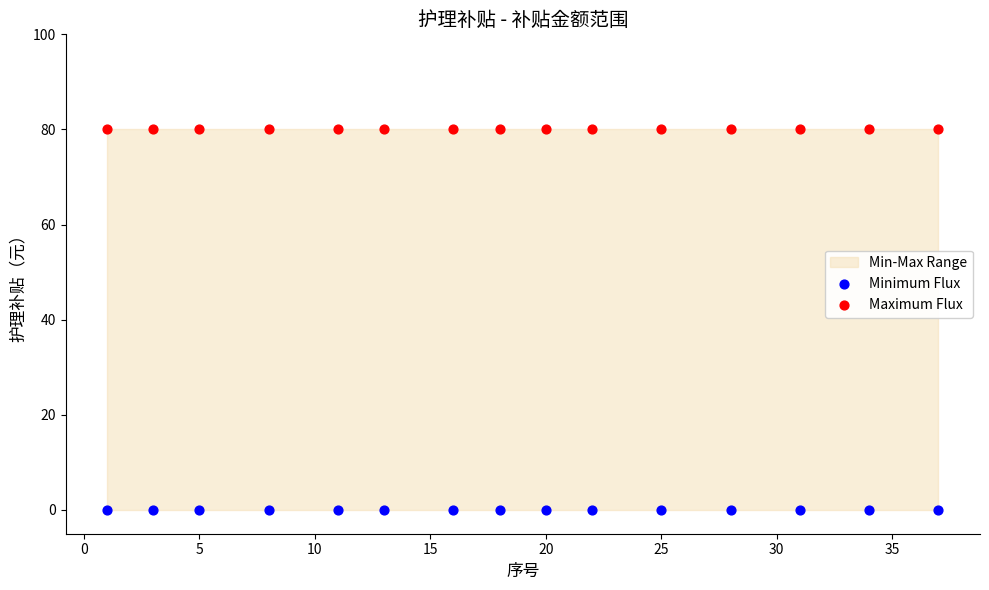

Which series reaches the minimum Y coordinate?

Minimum Flux